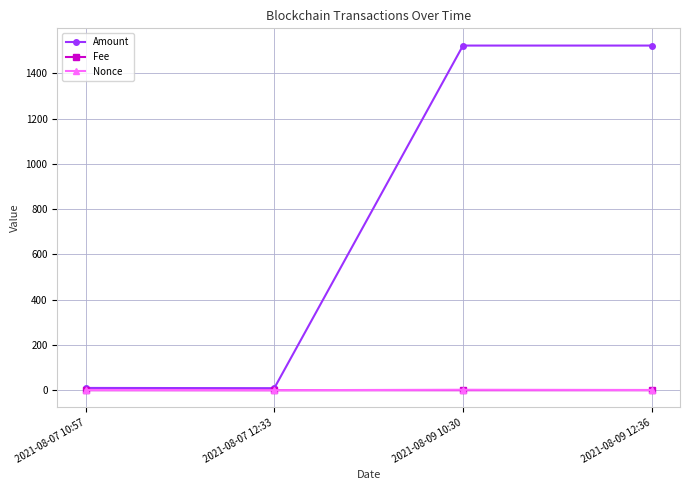

What is the spread (max minus min) of values at 2021-08-07 10:57?

10.0